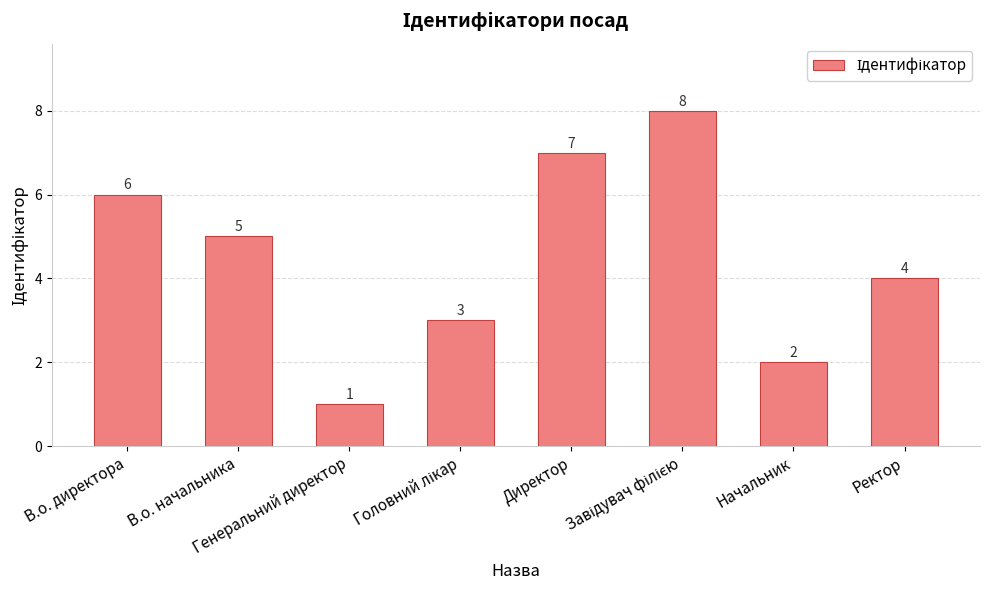

What is the difference between the maximum and second lowest values?

6